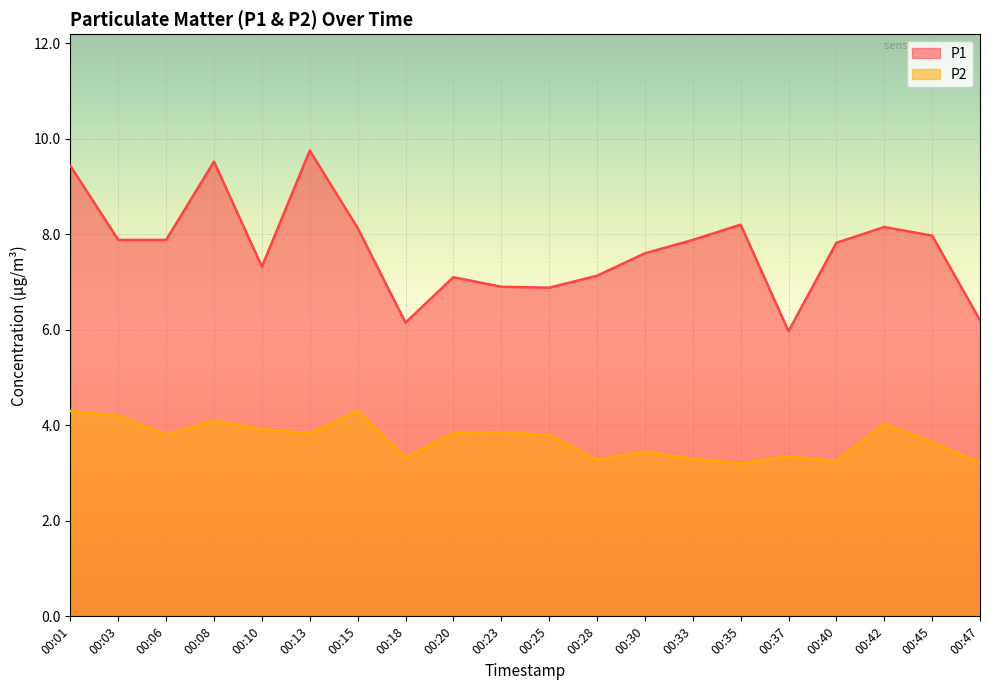

True or false: P1 and P2 intersect in this chart.

False